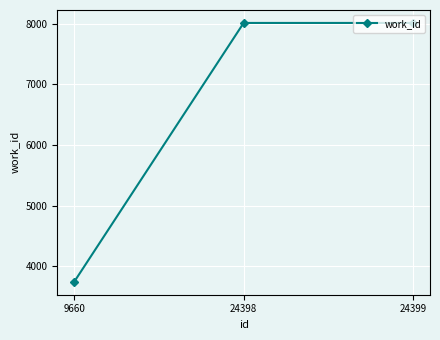

The value at 9660 is 1102. True or false?

False